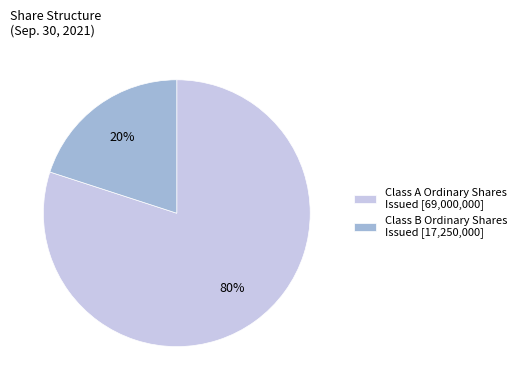

Does any single category account for the majority?

Yes